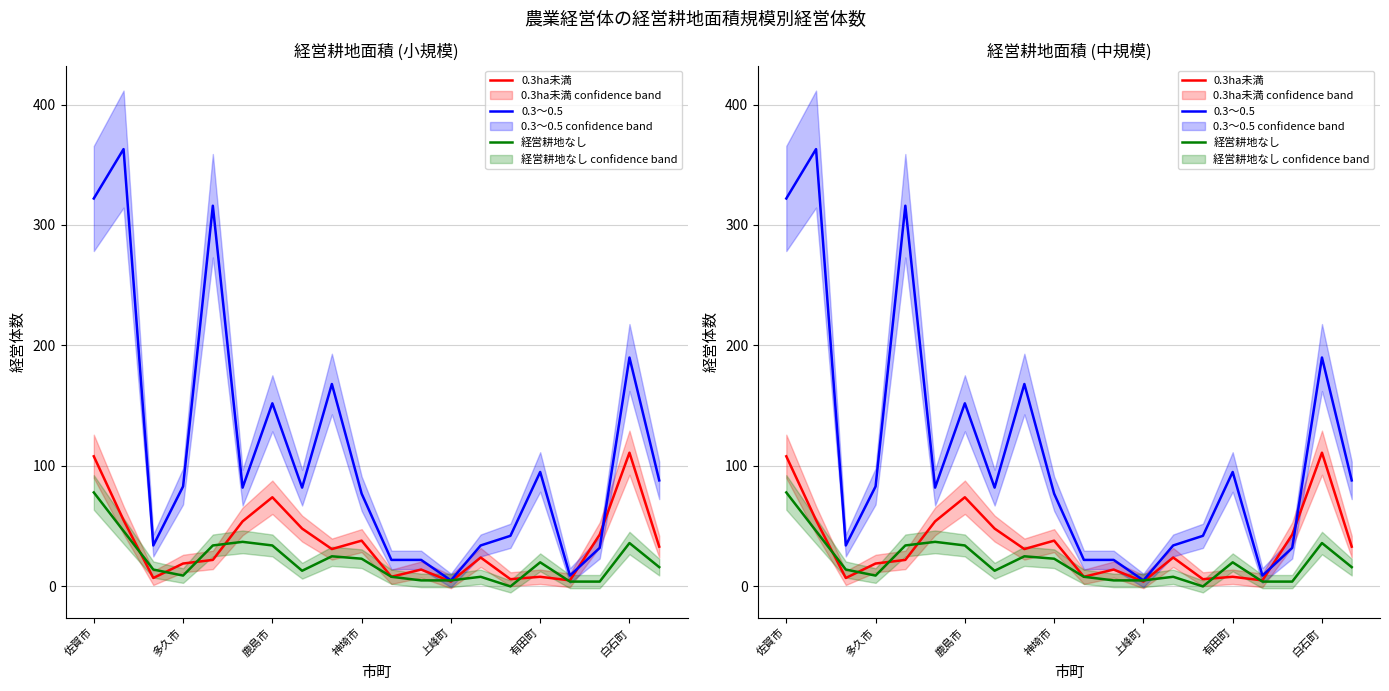

Reading left to right, extract all data points from this chart.

0.3ha未満: 108	55	7	19	22	54	74	48	31	38	8	14	4	24	6	8	5	43	111	33
0.3～0.5: 322	363	34	83	316	82	152	82	168	77	22	22	5	34	42	95	9	32	190	88
経営耕地なし: 78	46	14	9	34	37	34	13	25	23	8	5	5	8	0	20	4	4	36	16